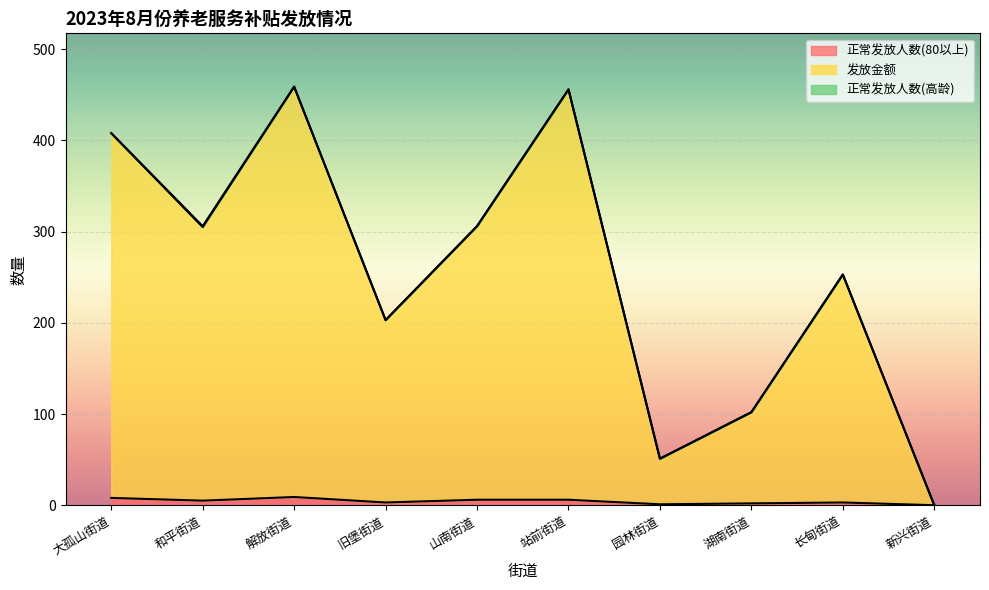

What is the difference between the second highest and second lowest values in the 正常发放人数(80以上) series?

7